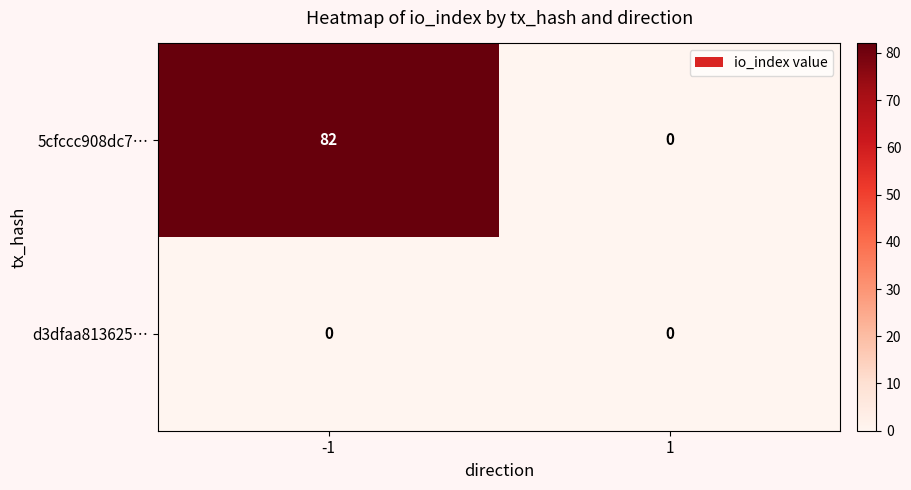

Count the number of categories in the chart.

2